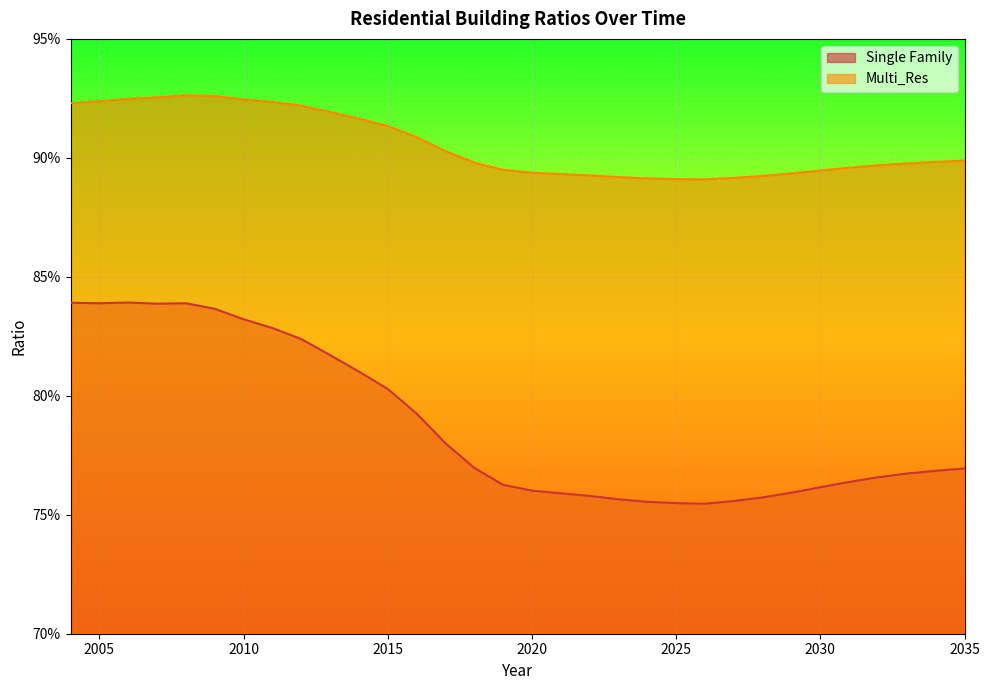

What is the difference between the maximum and minimum values in the Single Family series?

0.1